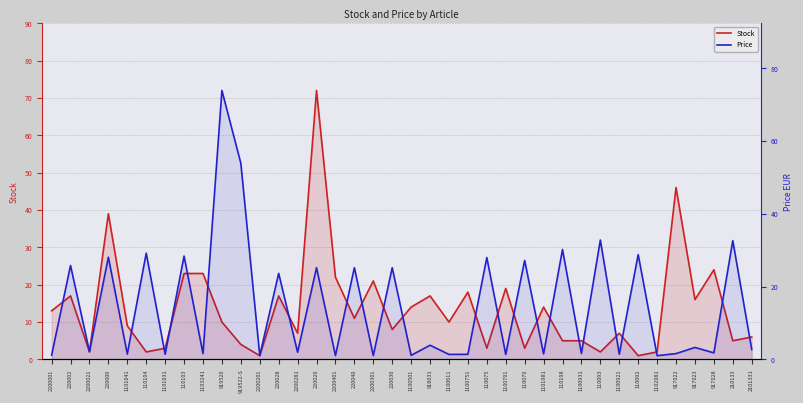

Reading left to right, extract all data points from this chart.

Stock: 2200001=13.0	220002=17.0	2200021=2.0	220000=39.0	1101041=9.0	110104=2.0	1101031=3.0	110103=23.0	1103241=23.0	919520=10.0	919522-S=4.0	2200201=1.0	220028=17.0	2200281=7.0	220020=72.0	2200401=22.0	220040=11.0	2200301=21.0	220030=8.0	1100501=14.0	918031=17.0	1100611=10.0	1100751=18.0	110075=3.0	1100701=19.0	110070=3.0	1101981=14.0	110198=5.0	1100931=5.0	110093=2.0	1100921=7.0	110092=1.0	1102081=2.0	917022=46.0	917023=16.0	917028=24.0	210133=5.0	2101331=6.0
Price: 2200001=1.2	220002=25.8	2200021=2.1	220000=28.1	1101041=1.5	110104=29.2	1101031=1.4	110103=28.4	1103241=1.6	919520=73.9	919522-S=53.9	2200201=1.1	220028=23.6	2200281=2.0	220020=25.2	2200401=1.1	220040=25.2	2200301=1.1	220030=25.2	1100501=1.1	918031=3.9	1100611=1.4	1100751=1.4	110075=28.0	1100701=1.4	110070=27.2	1101981=1.5	110198=30.2	1100931=1.6	110093=32.8	1100921=1.4	110092=28.8	1102081=1.0	917022=1.6	917023=3.3	917028=1.8	210133=32.6	2101331=2.7